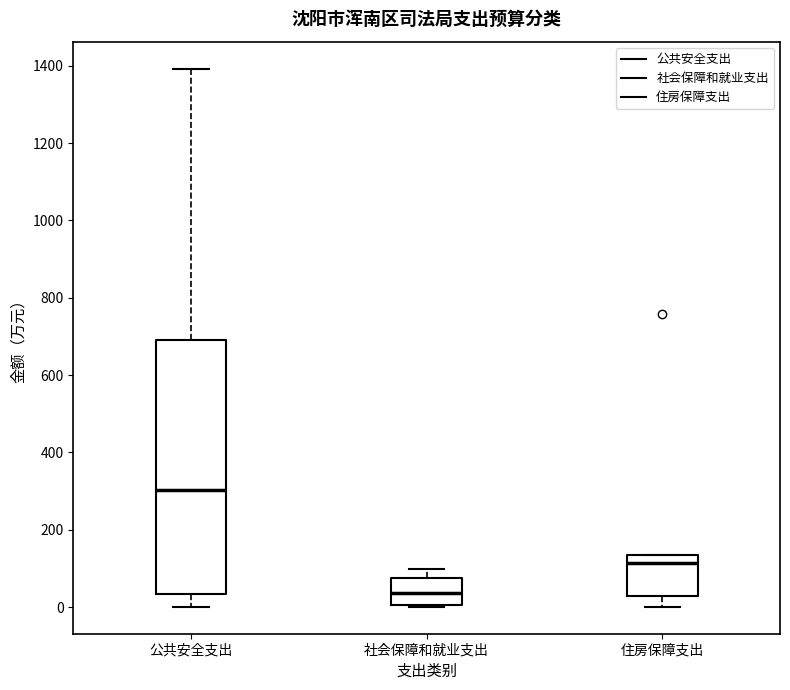

Where does the lower whisker of the box for 住房保障支出 end on the y-axis? The values are not printed on the chart, so give them approximately, as read against the axis.

0